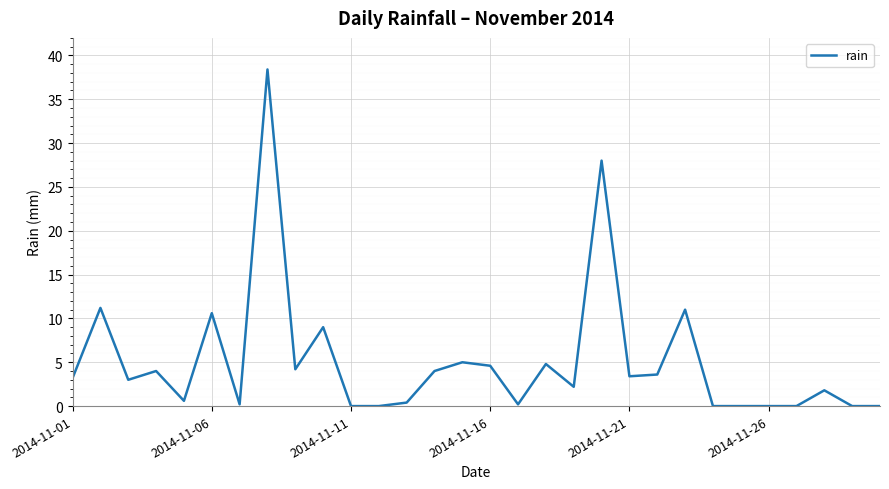

True or false: there are more than 0 points higher than both neighbors.

True